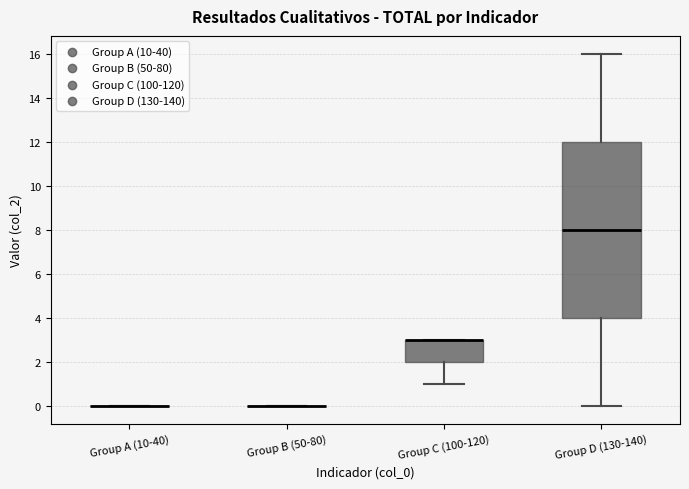

Comparing the boxes themselves (not the whiskers), which one is the tallest?

Group D (130-140)